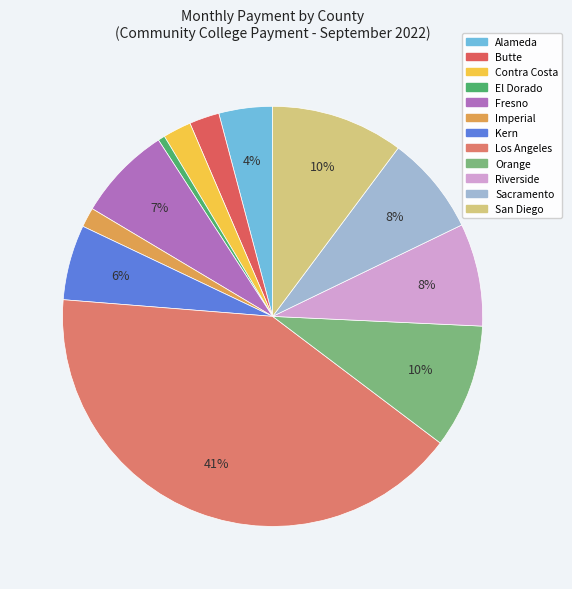

Count the number of slices in the pie.

12